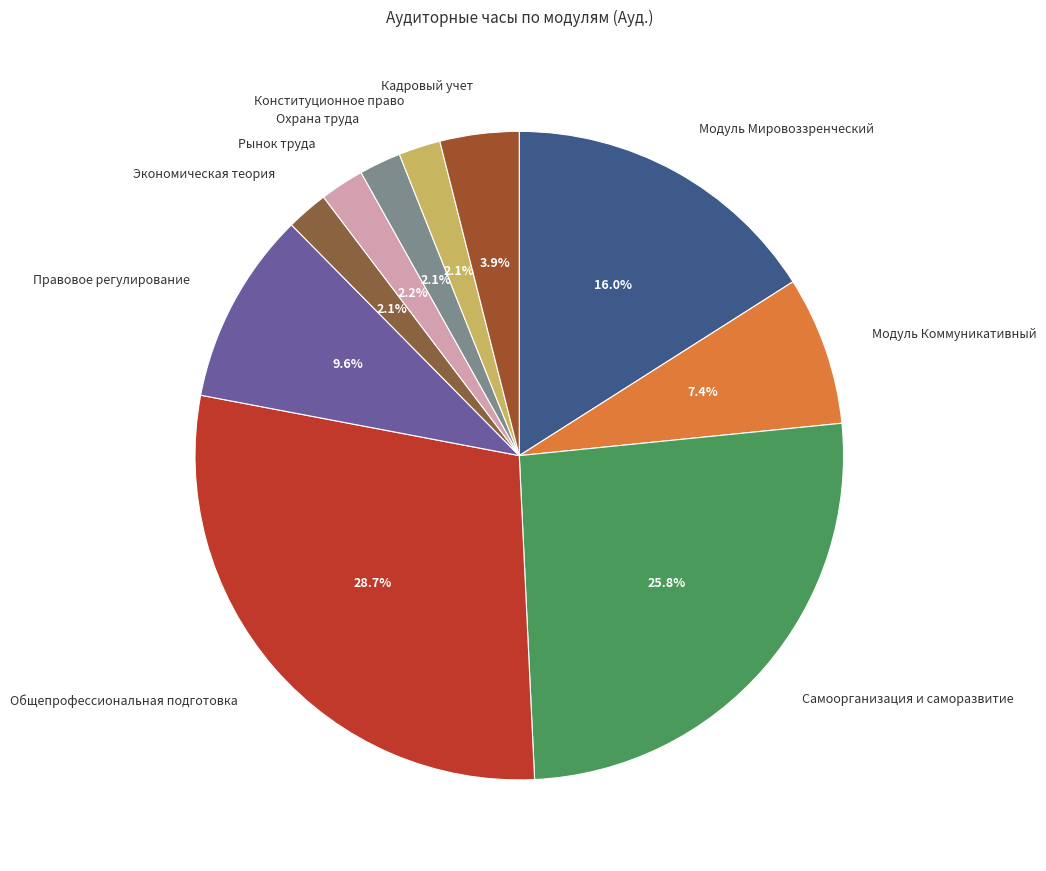

Is there a majority slice in this chart?

No